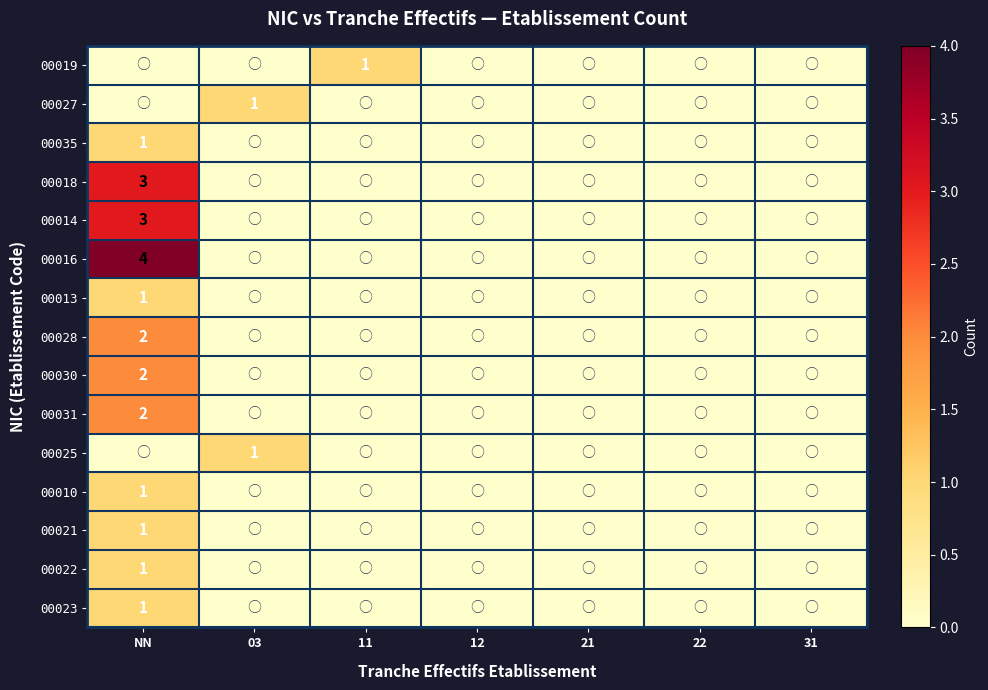

The value of 00027 at 03 is 2. True or false?

False